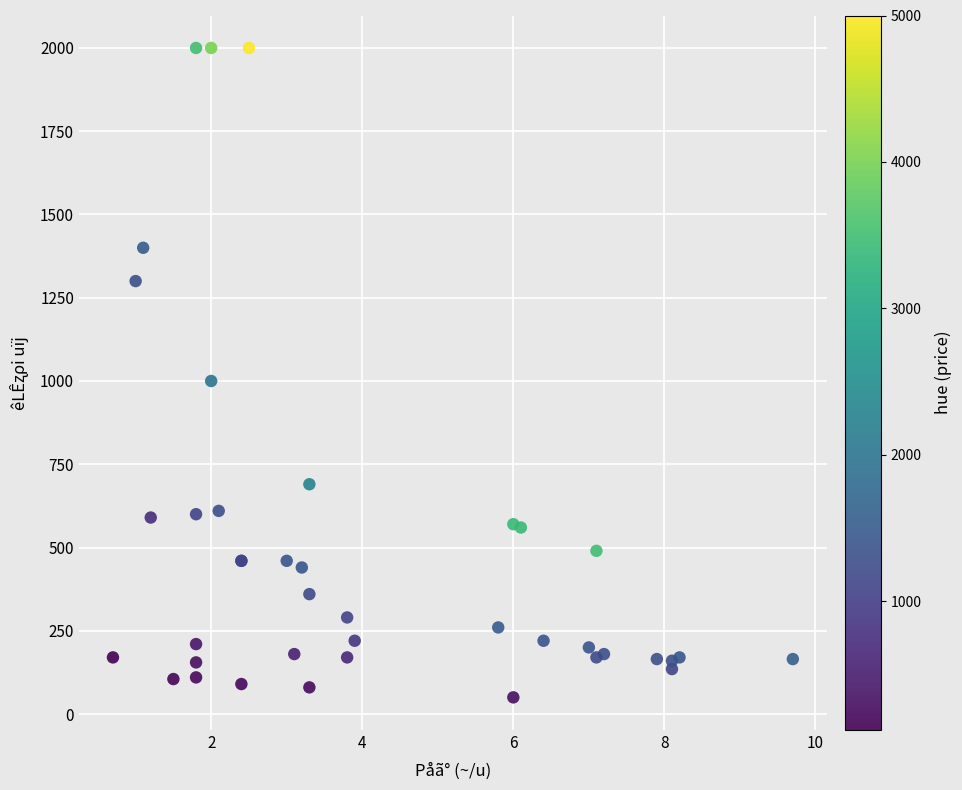

What Y value in the scatter plot is closest to 1025?

1000